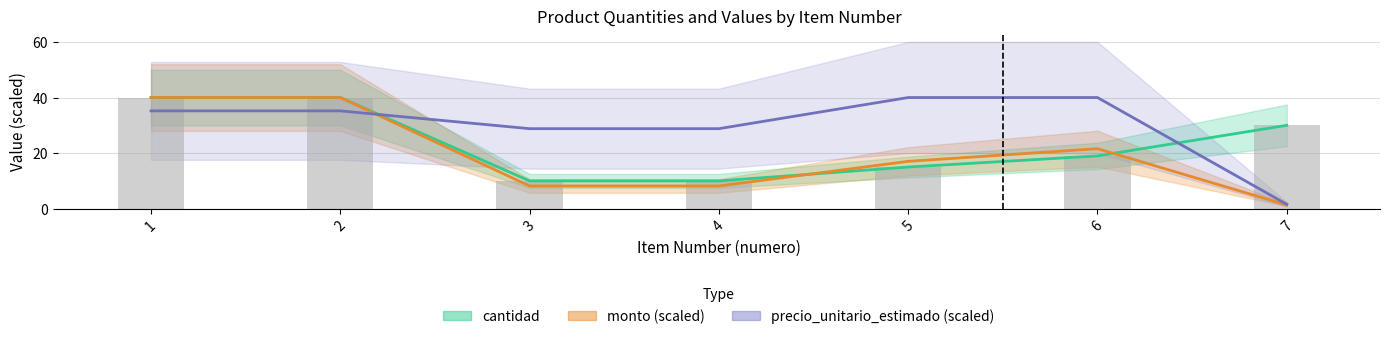

Reading left to right, what are all the values shown in this chart?

cantidad: 1=40.0	2=40.0	3=10.0	4=10.0	5=15.0	6=19.0	7=30.0
monto: 1=40.0	2=40.0	3=8.2	4=8.2	5=17.0	6=21.6	7=1.4
precio_unitario_estimado: 1=35.2	2=35.2	3=28.8	4=28.8	5=40.0	6=40.0	7=1.6